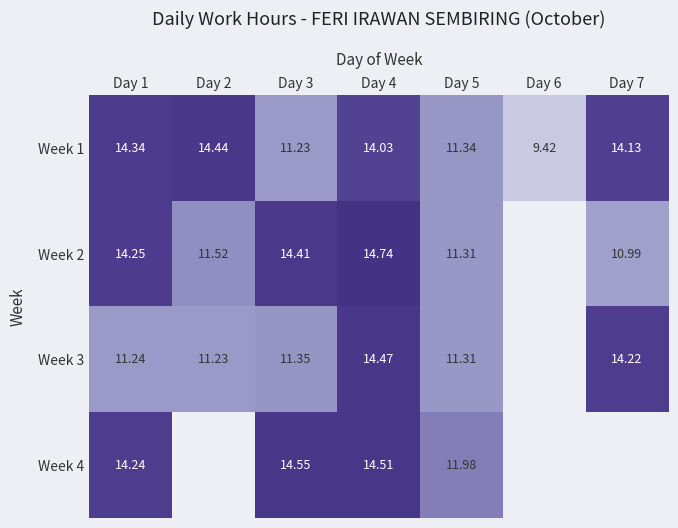

Where is Week 4 nearest to the value 7?

Day 5